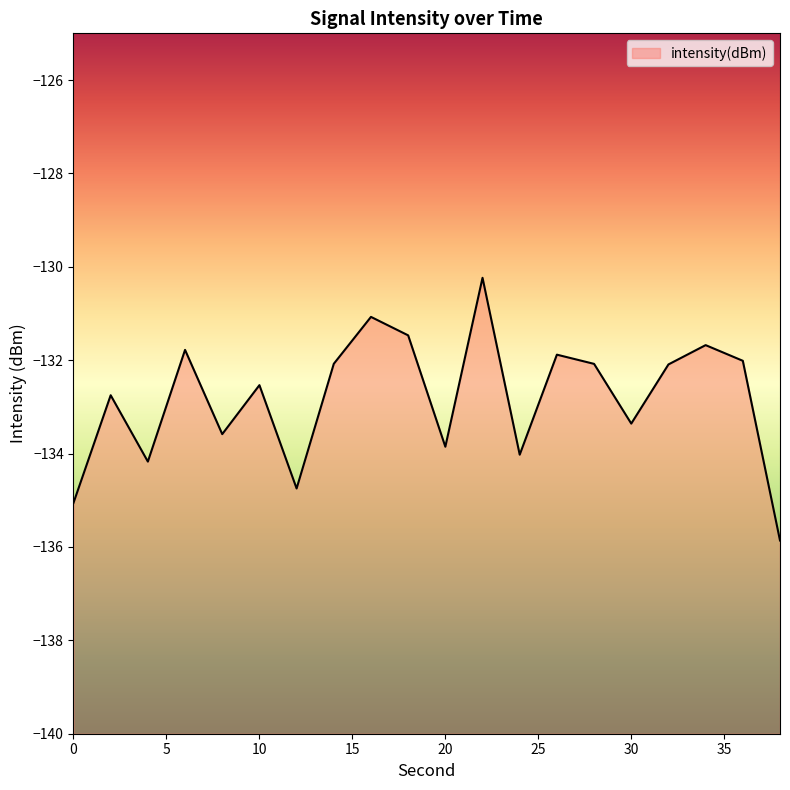

Reading right to left, transcribe all the data shown in this chart.

-135.9	-132.0	-131.7	-132.1	-133.4	-132.1	-131.9	-134.0	-130.2	-133.9	-131.5	-131.1	-132.1	-134.7	-132.5	-133.6	-131.8	-134.2	-132.8	-135.1